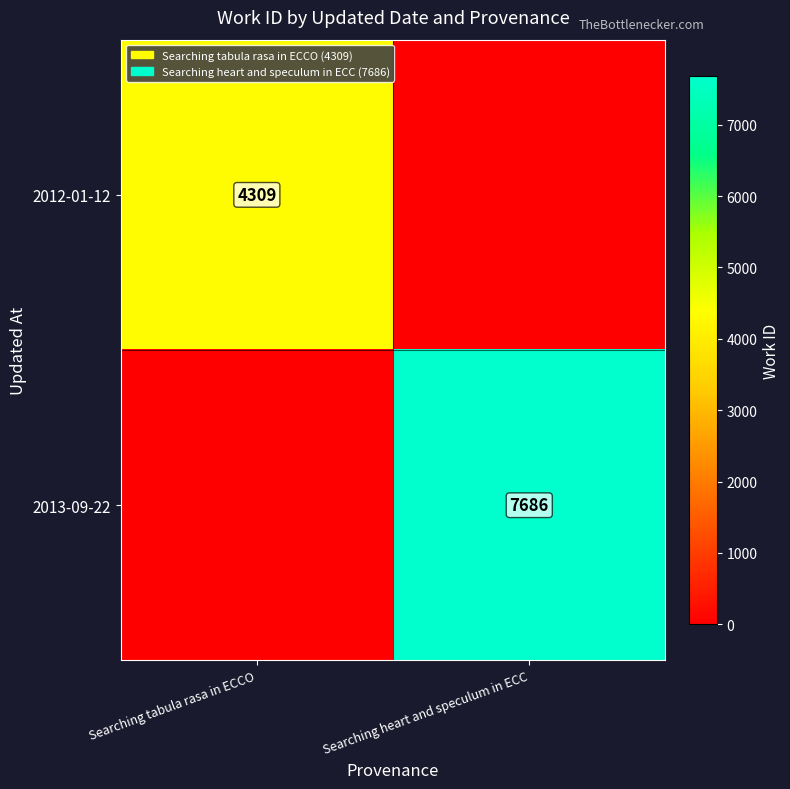

How many data points does each series have?

2